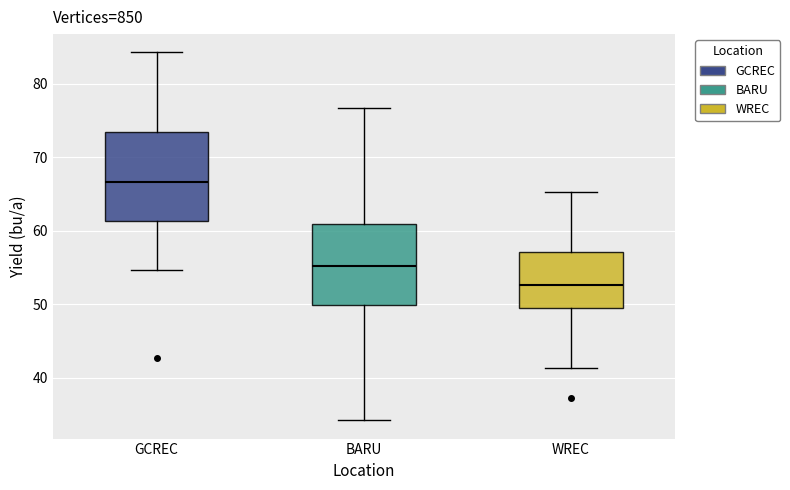

Reading left to right, read every box against the y-axis: the position of its median line, the range the box covers, and the ends of its whiskers. The values are not printed on the chart, so give them approximately, as read against the axis.

GCREC: median 67, box 61 to 73, whiskers 55 to 84
BARU: median 55, box 50 to 61, whiskers 34 to 77
WREC: median 53, box 50 to 57, whiskers 41 to 65